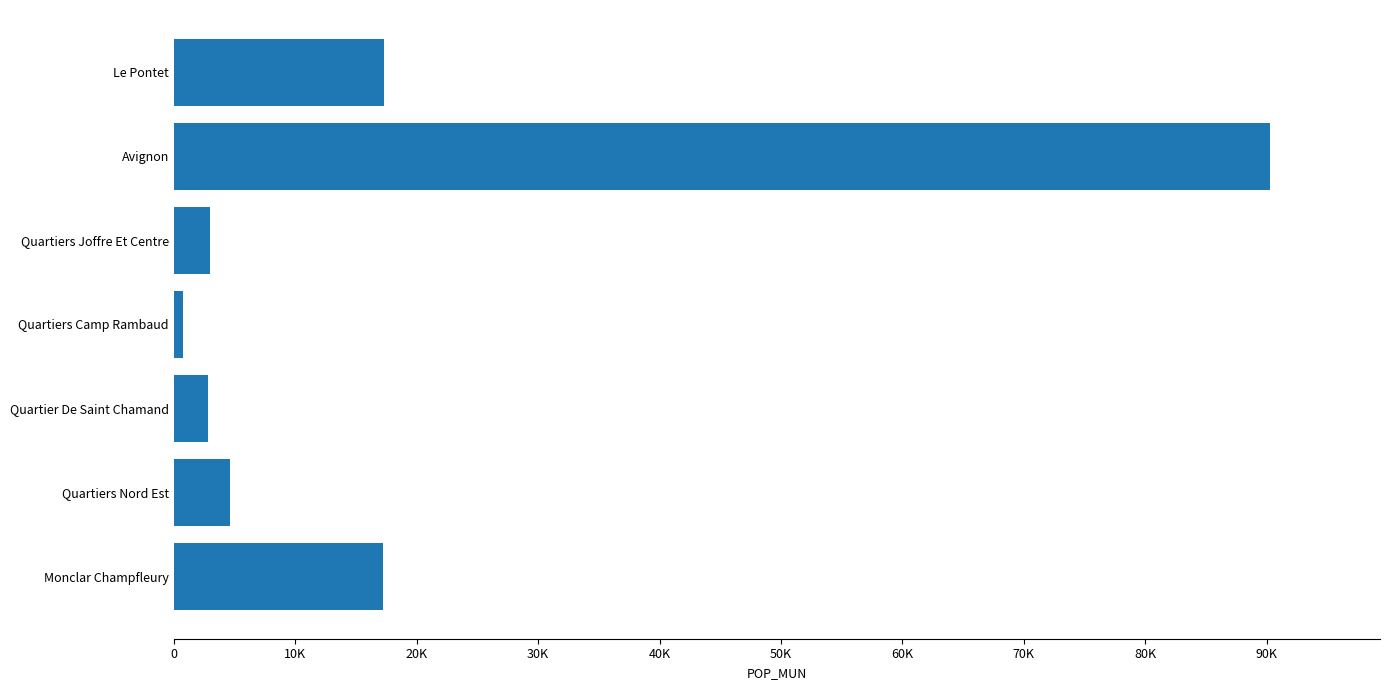

What is the minimum value shown in the chart?

741